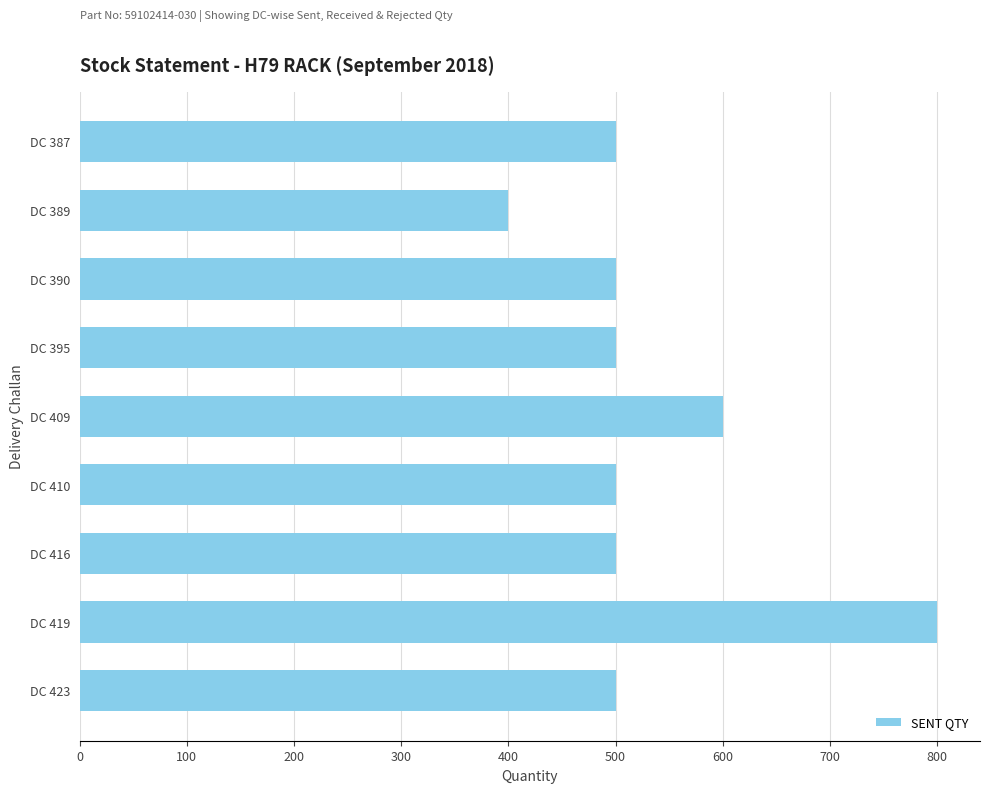

What is the sum of all values?

4800